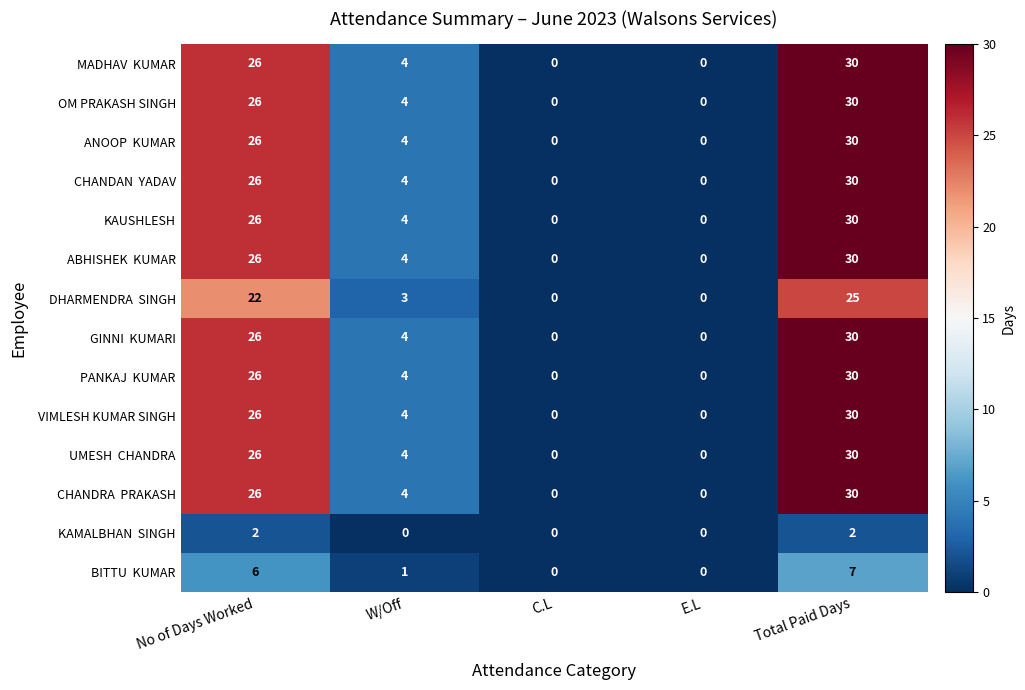

What is the spread (max minus min) of values at W/Off?

4